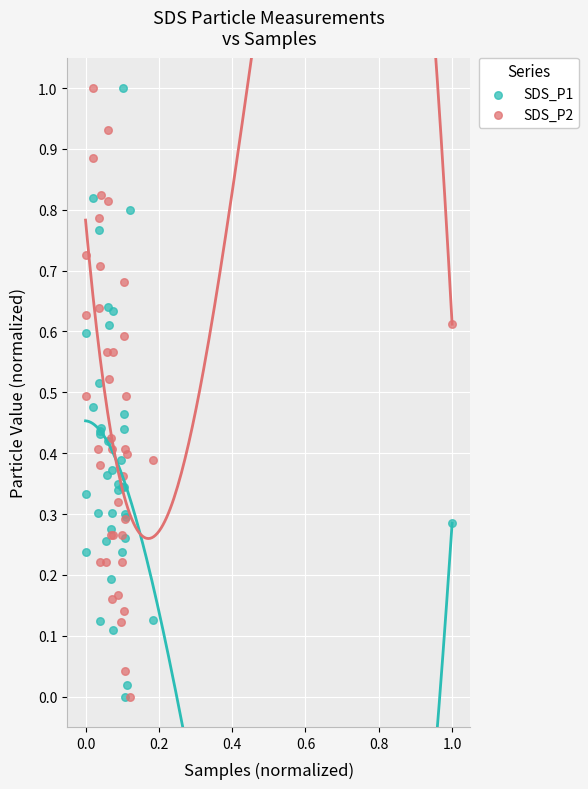

What is the X range (max minus min) for the scatter plot?

1.0